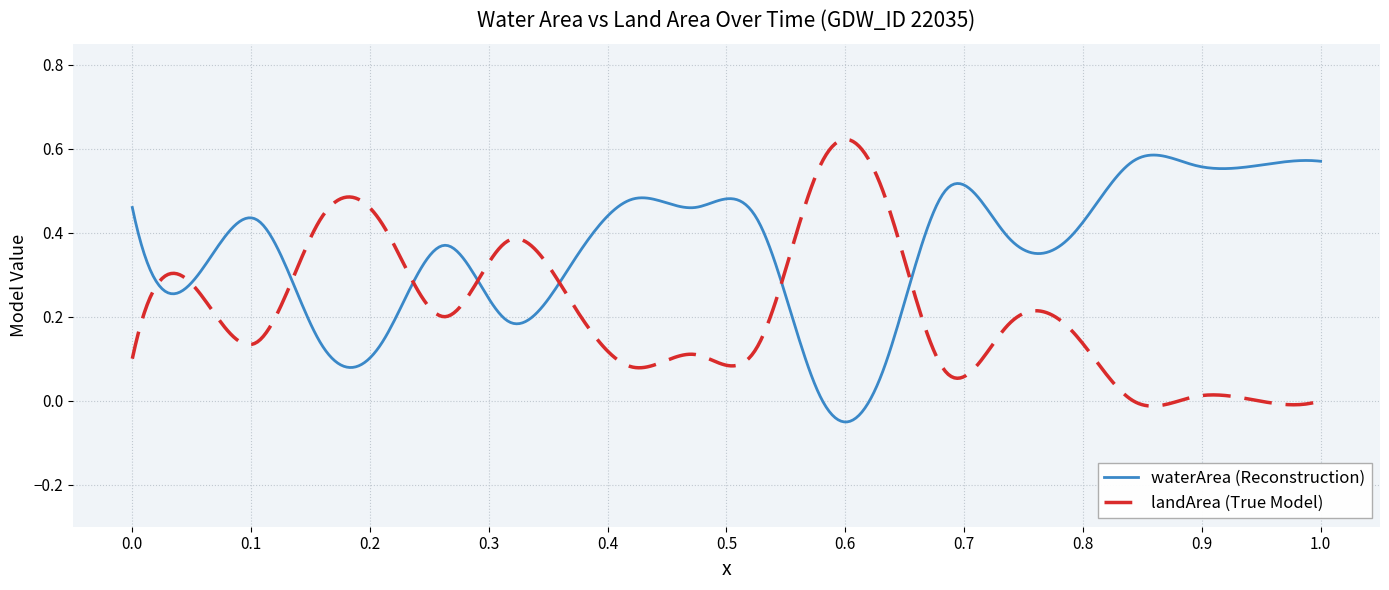

Which series has the largest total across all categories?

waterArea (Reconstruction)